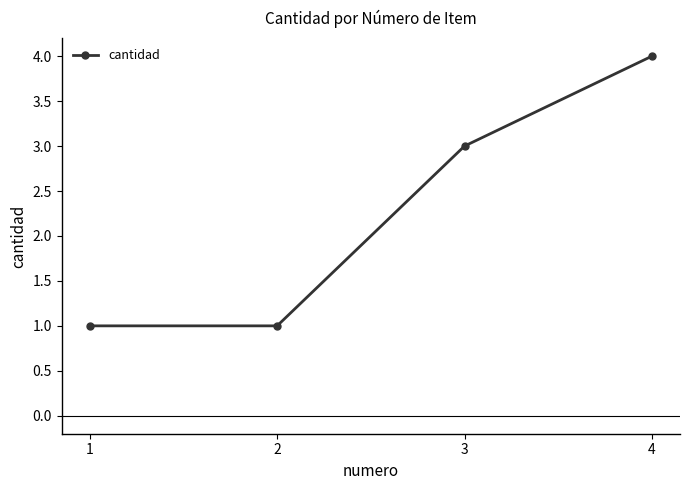

The chart shows a value of 2 at 4. True or false?

False